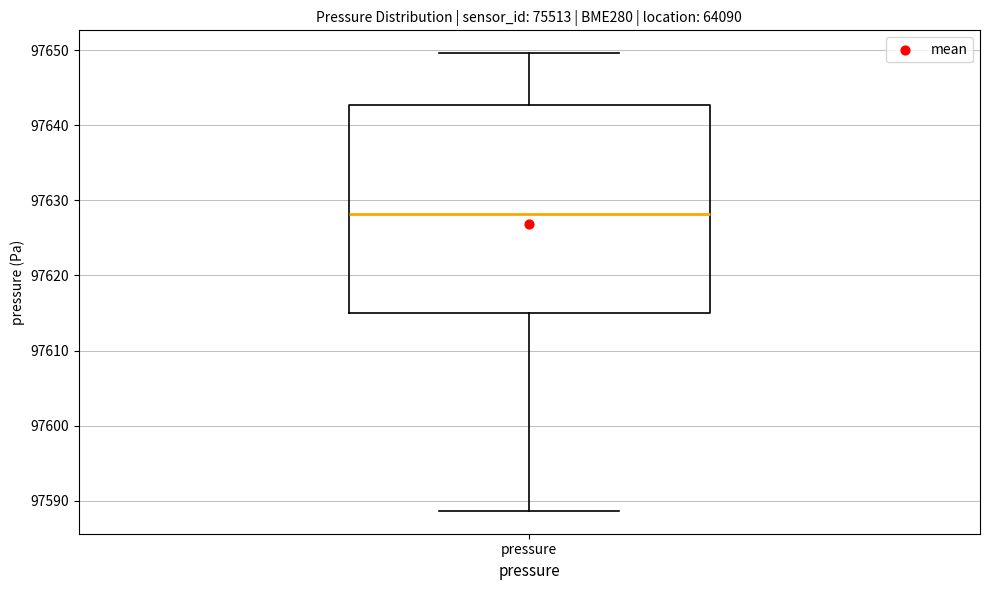

Transcribe this box plot: give where the median line is, the range the box spans, and where the two whiskers end, as read against the y-axis. The values are not printed on the chart, so give them approximately, as read against the axis.

median 97628, box 97615 to 97643, whiskers 97589 to 97650